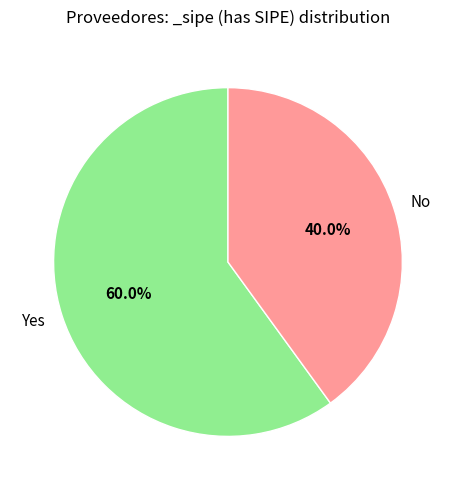

Rank the categories by value from lowest to highest.

No, Yes